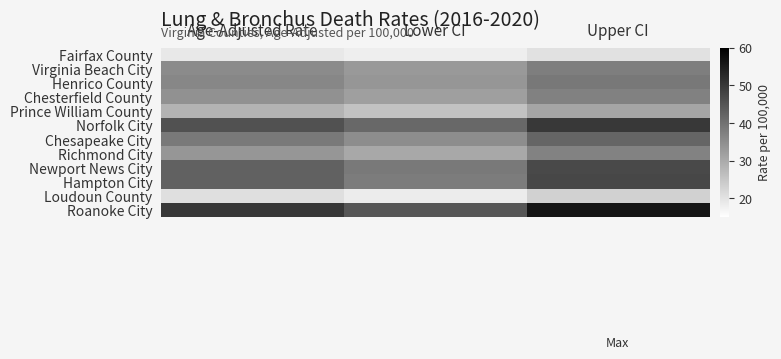

At how many categories does at least one series exceed 42?

3